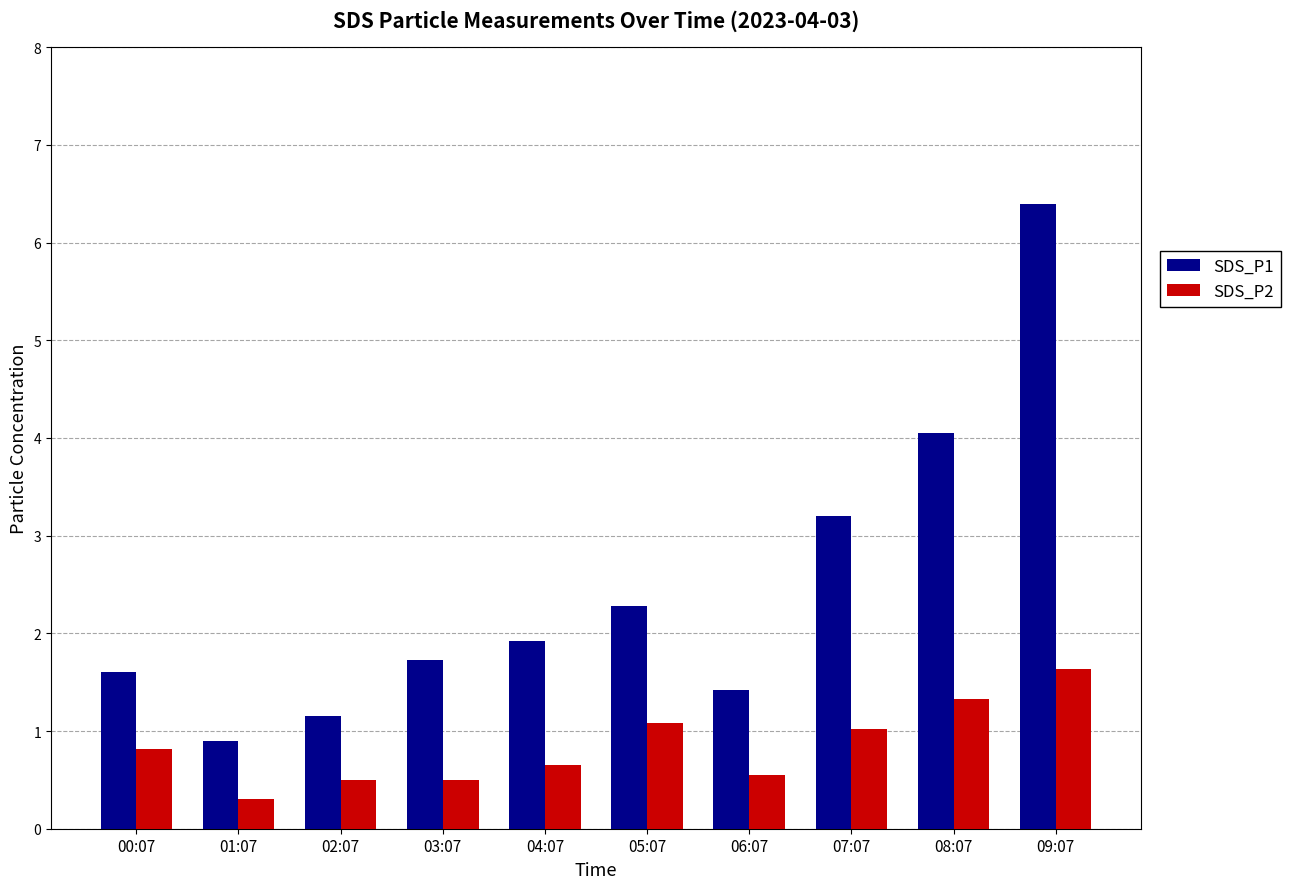

What is the difference between the highest and lowest values at 07:07?

2.2